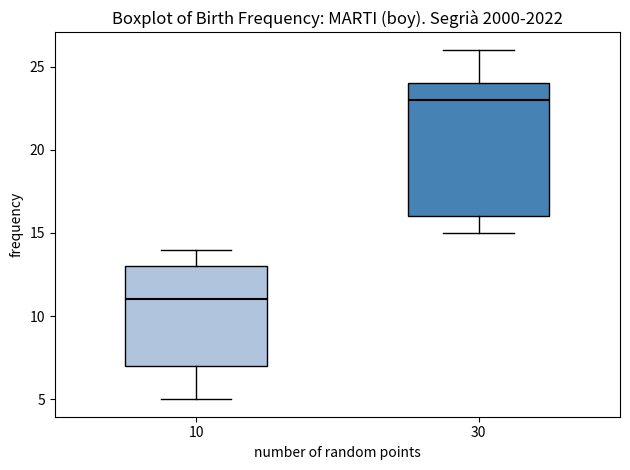

Reading left to right, transcribe this box plot: for each box, give where its median line is, the range the box spans, and where its two whiskers end, as read against the y-axis. The values are not printed on the chart, so give them approximately, as read against the axis.

10: median 11, box 7 to 13, whiskers 5 to 14
30: median 23, box 16 to 24, whiskers 15 to 26